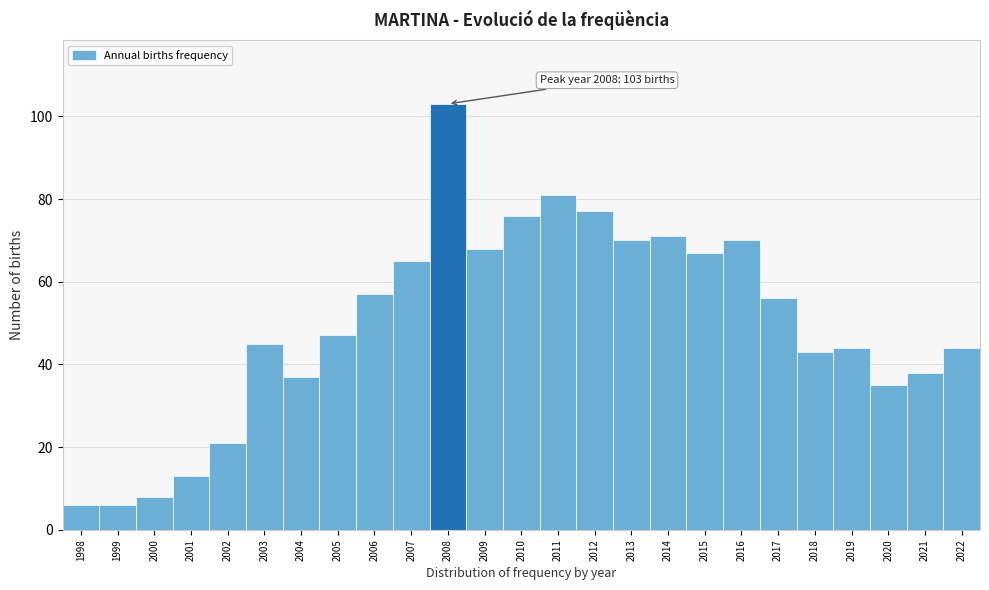

Reading left to right, list all the values displayed in this chart.

6	6	8	13	21	45	37	47	57	65	103	68	76	81	77	70	71	67	70	56	43	44	35	38	44